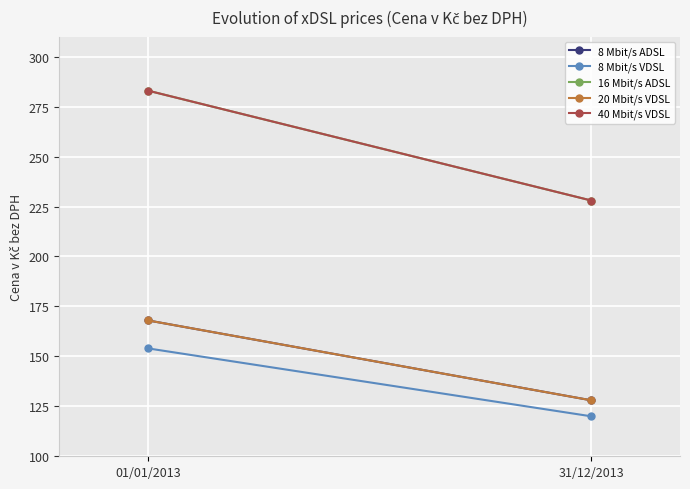

What is the difference between the highest and lowest values at 31/12/2013?

108